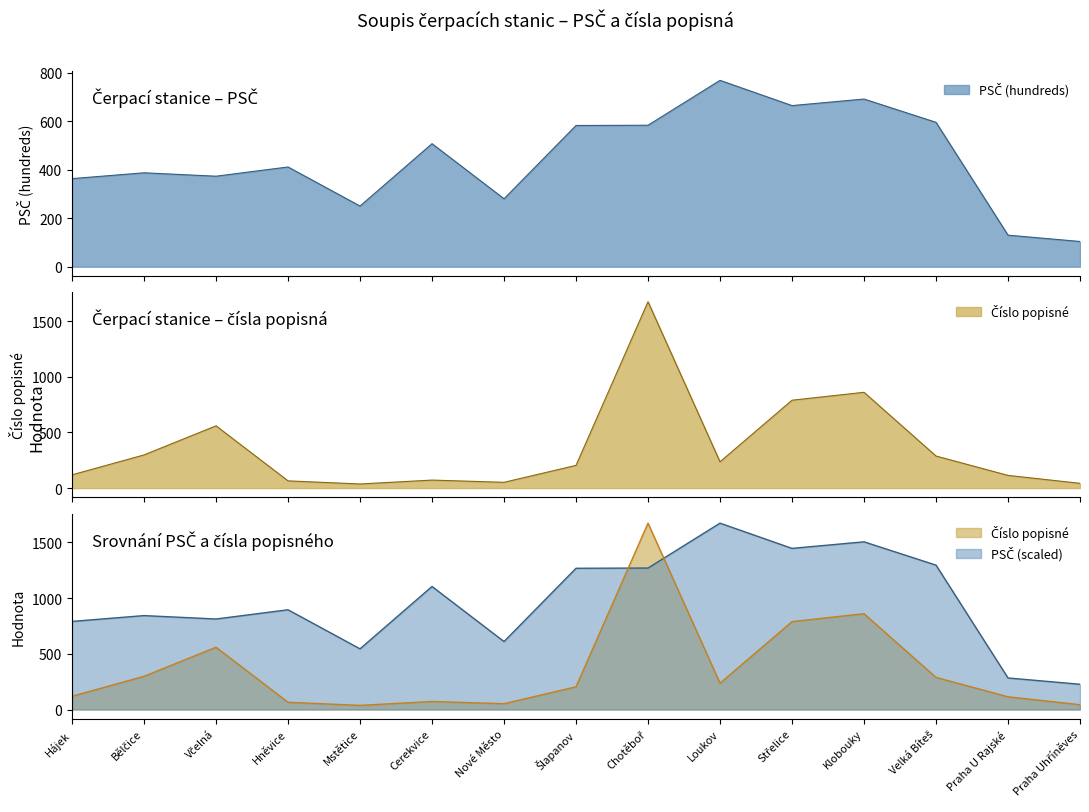

In PSČ (hundreds), how many points are lower than both neighbors (excluding endpoints)?

4